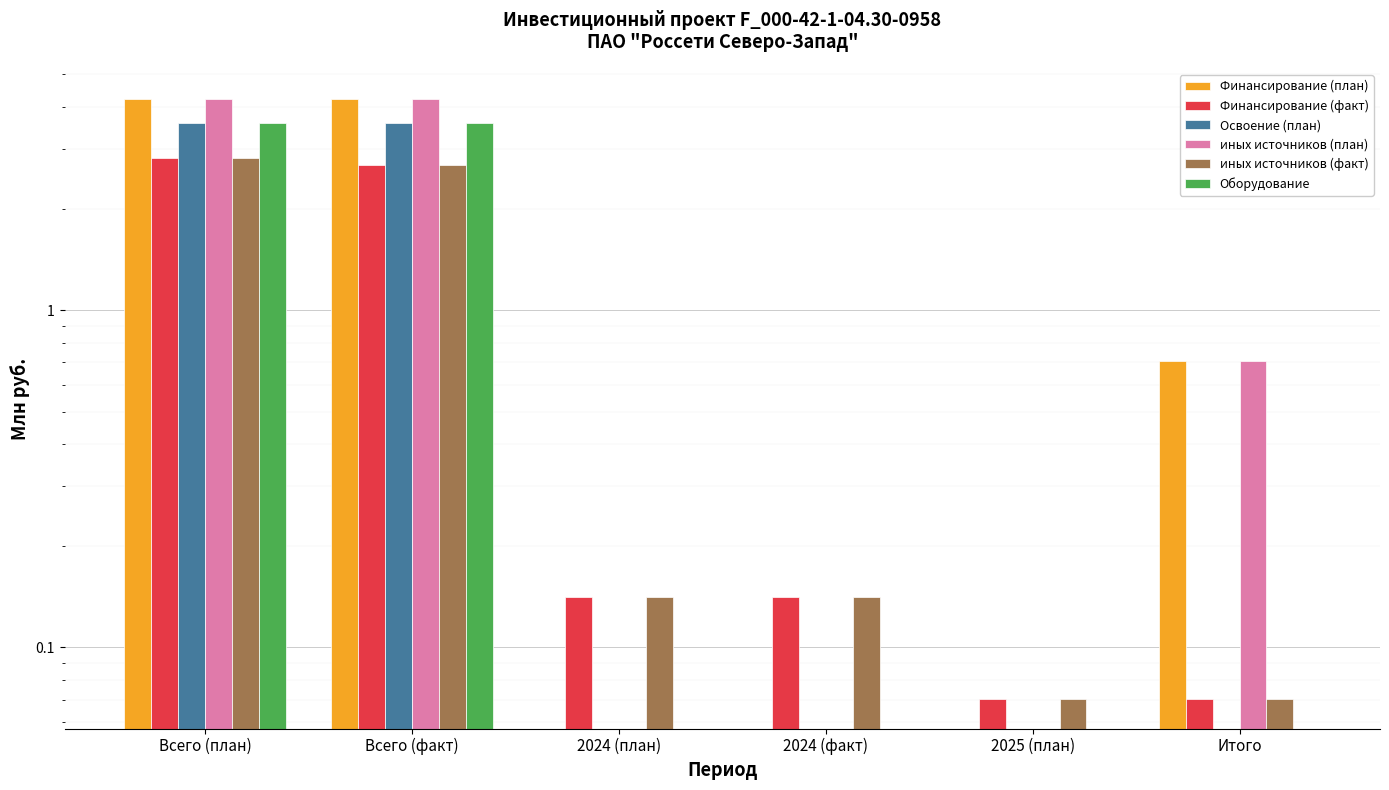

Is it true that иных источников (план) equals 0.0 at 2025 (план)?

True